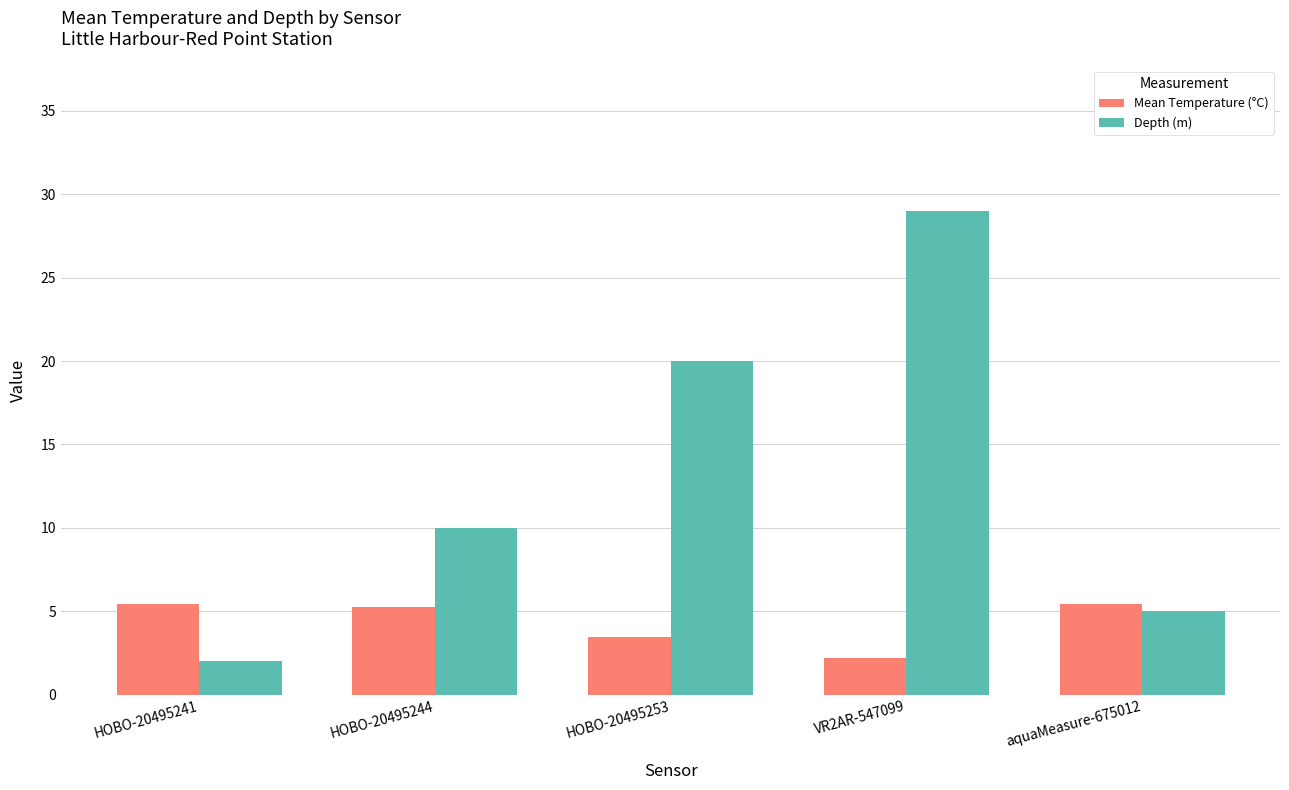

Which series changed the most between HOBO-20495241 and HOBO-20495253?

Depth (m)